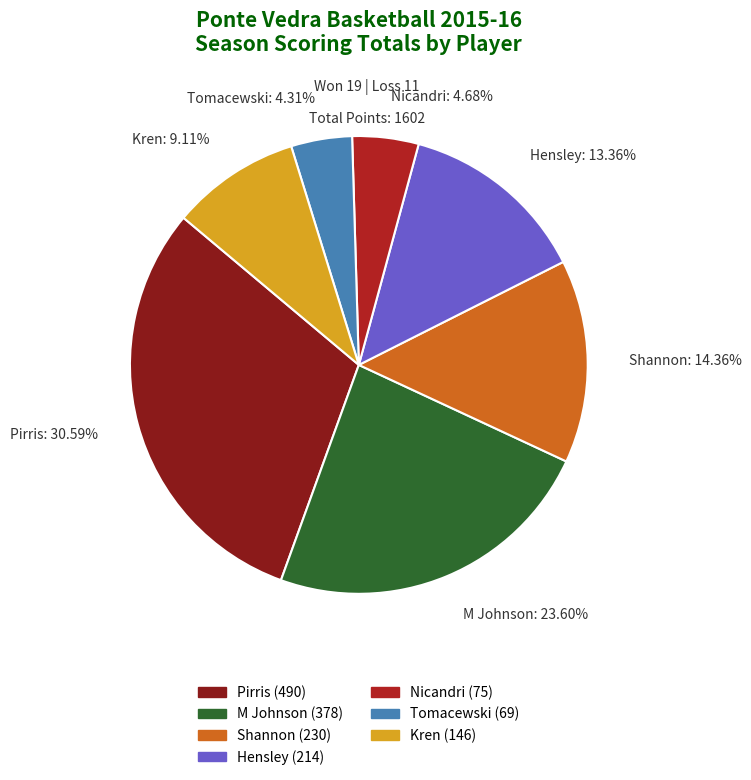

The M Johnson slice represents 24% of the pie. True or false?

True